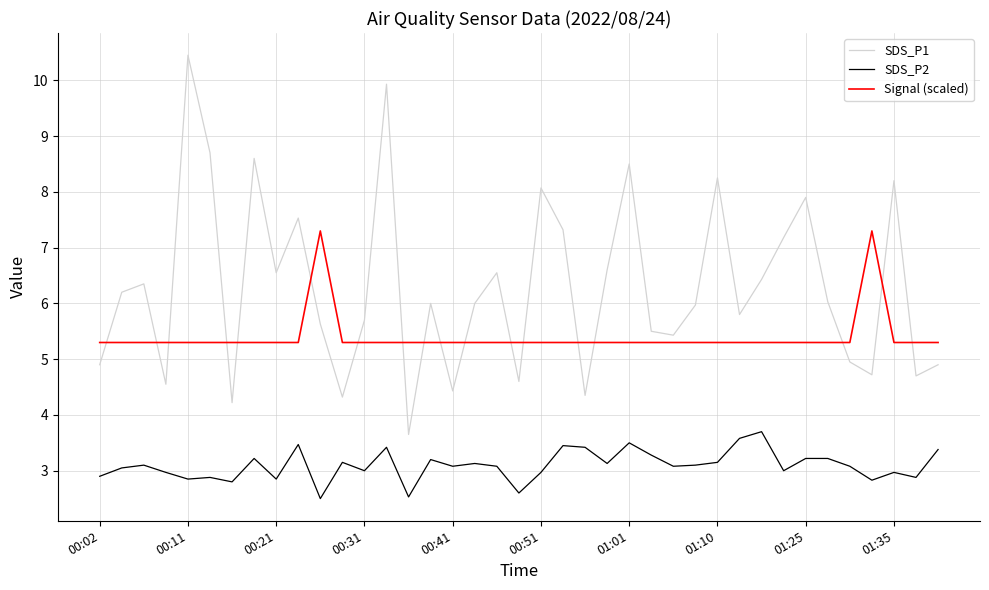

Which series ends up on top after the final intersection of SDS_P1 and Signal (scaled)?

Signal (scaled)